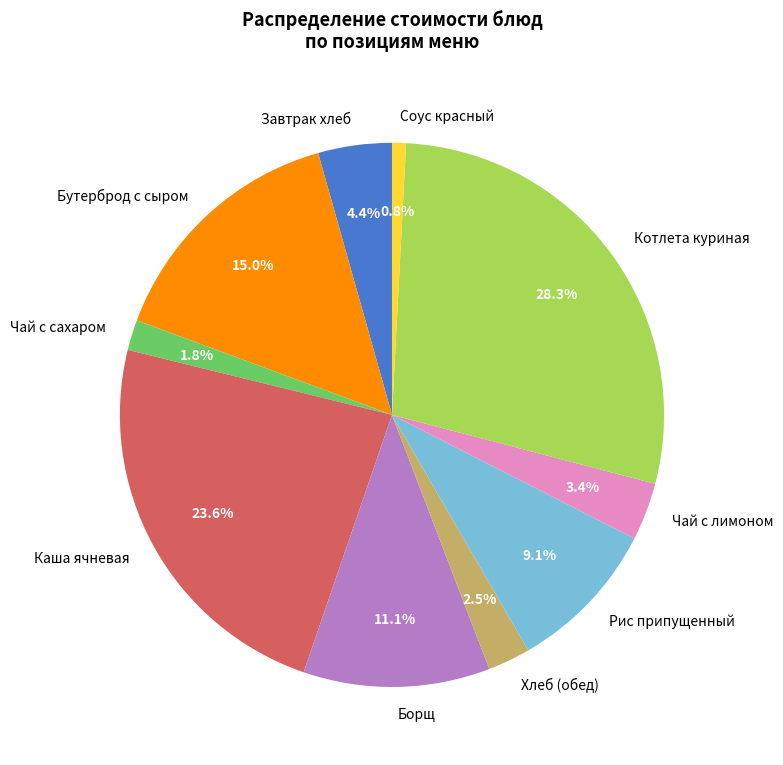

Which slice is the largest?

Котлета куриная